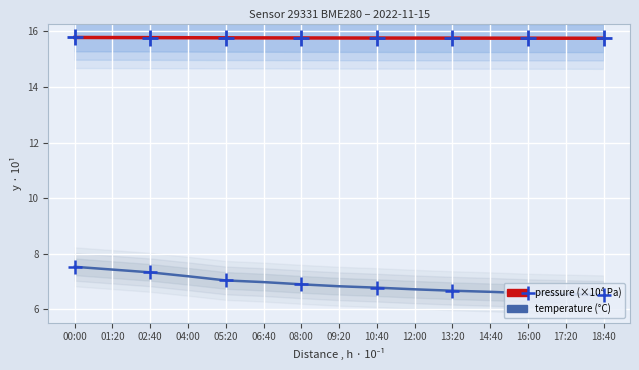

What is the difference between the highest and lowest values at 18:40?

9.2